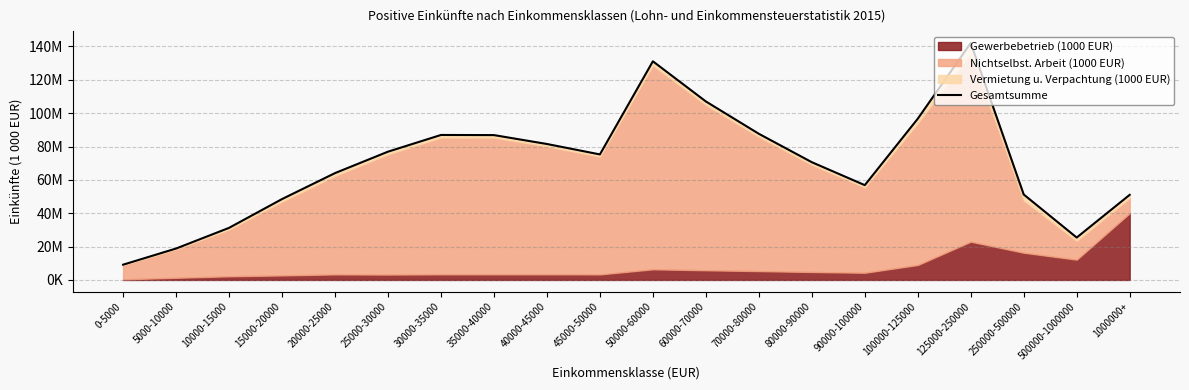

The chart shows a value of 31654347 at 90000-100000. True or false?

False